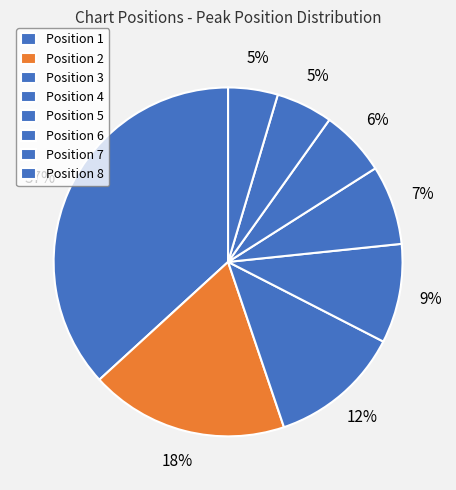

What is the smallest slice in the pie chart?

1